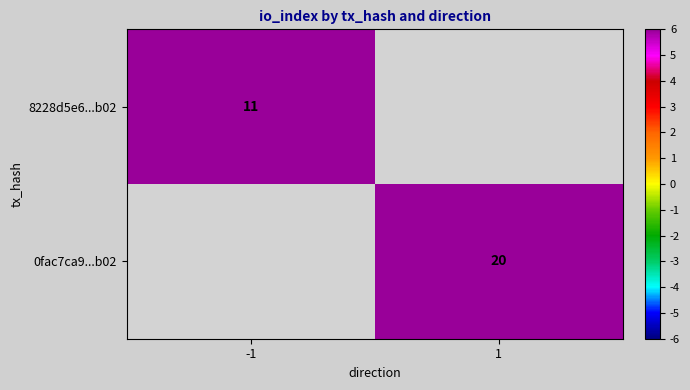

At how many categories does at least one series exceed 11?

1